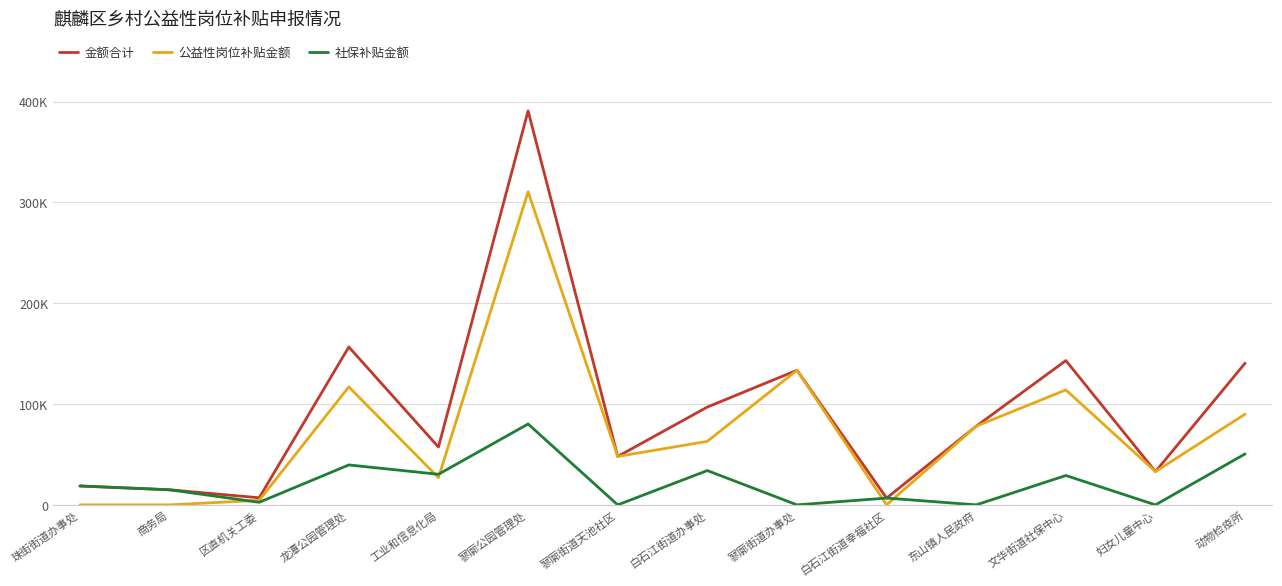

What is the label of the 4th point from the left?

龙潭公园管理处